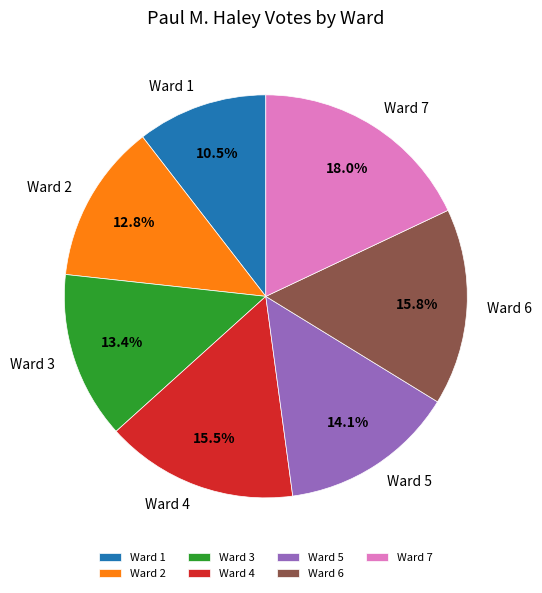

Count the number of slices in the pie.

7